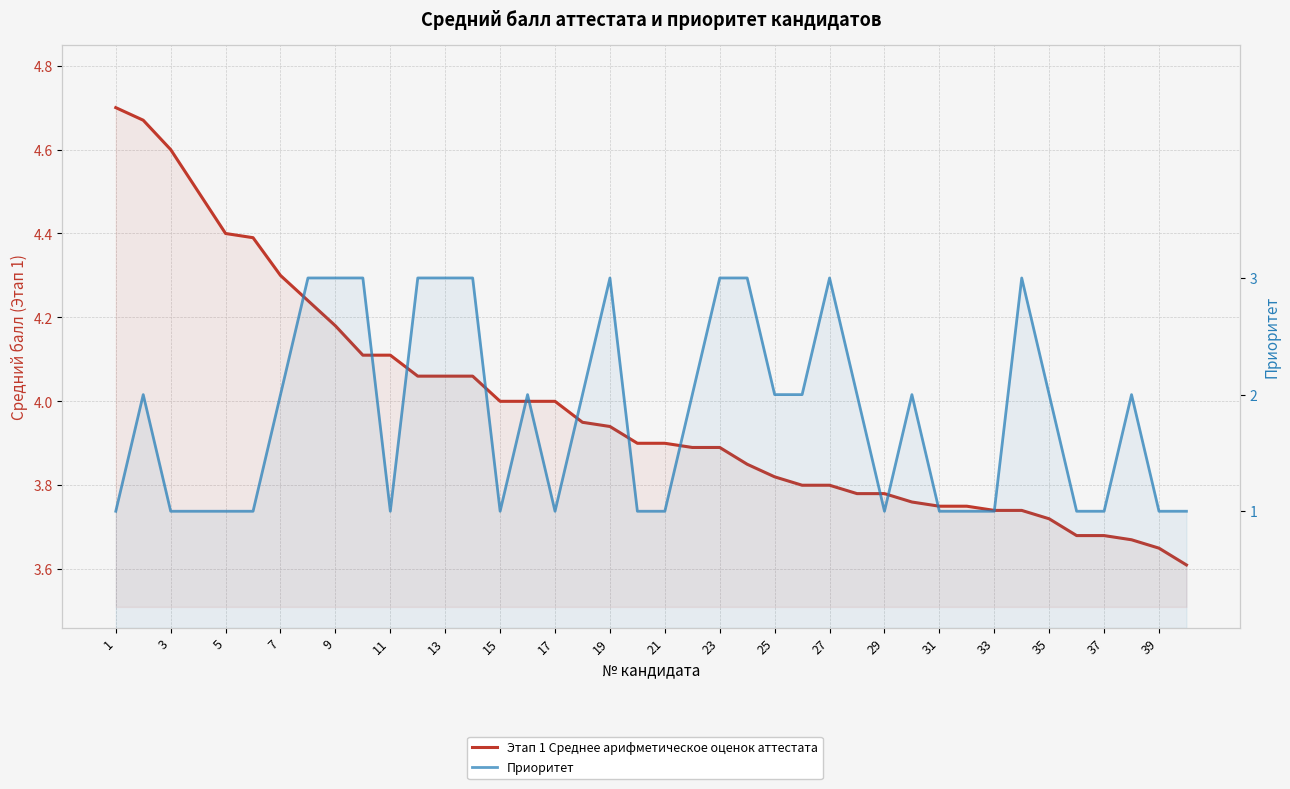

At 7, list the series in order from smallest to largest.

Приоритет, Этап 1 Среднее арифметическое оценок аттестата